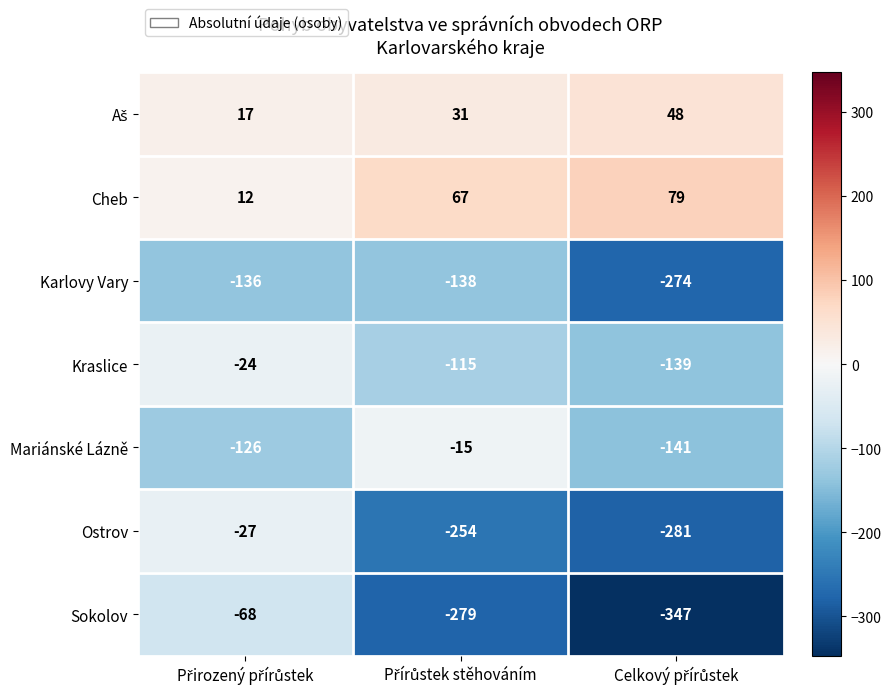

Which series has the largest total across all categories?

Cheb